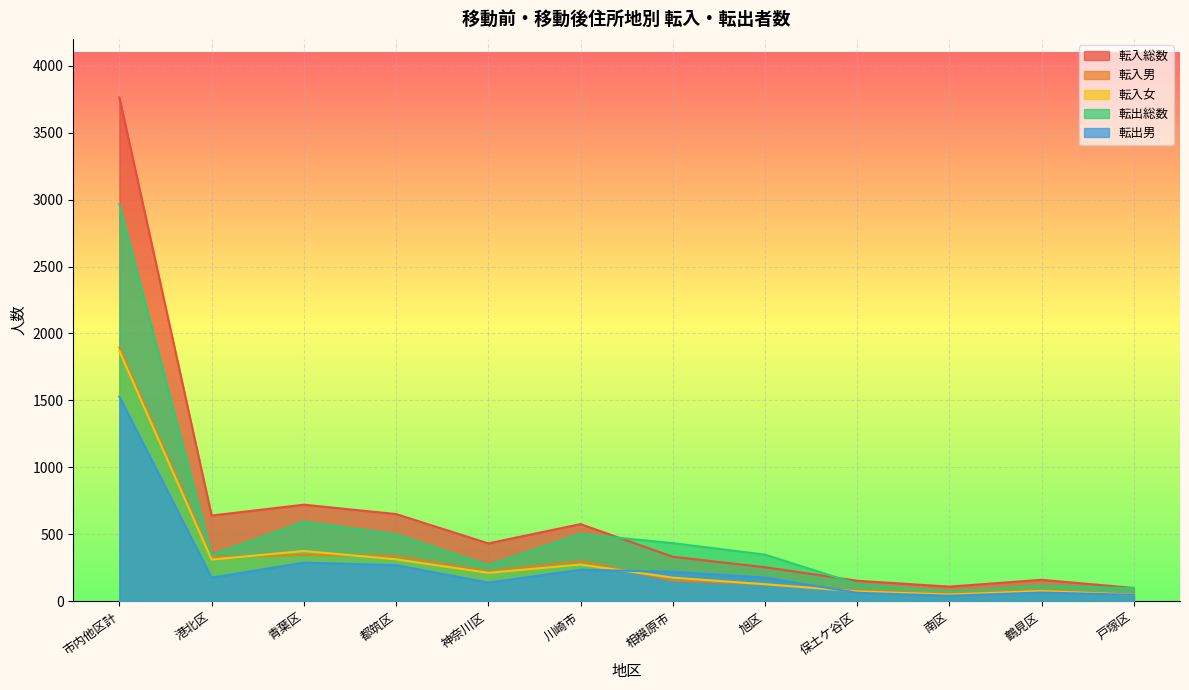

At which category does 転入女 reach its first local peak?

青葉区